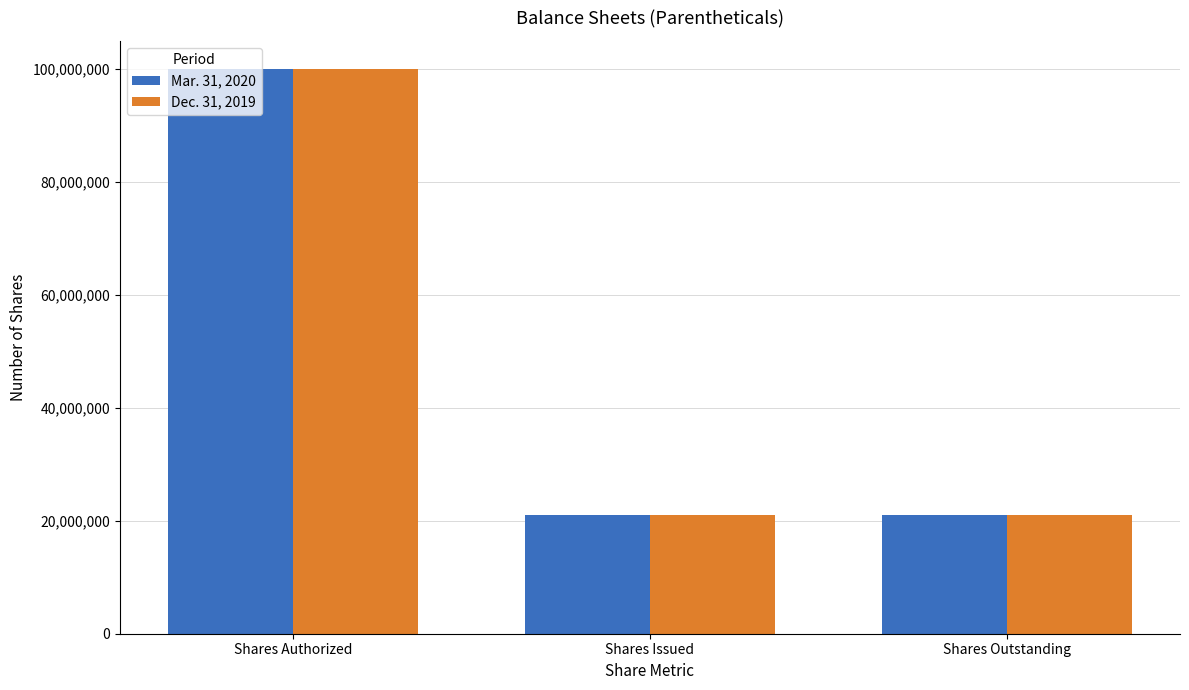

At how many categories does at least one series exceed 58924443?

1